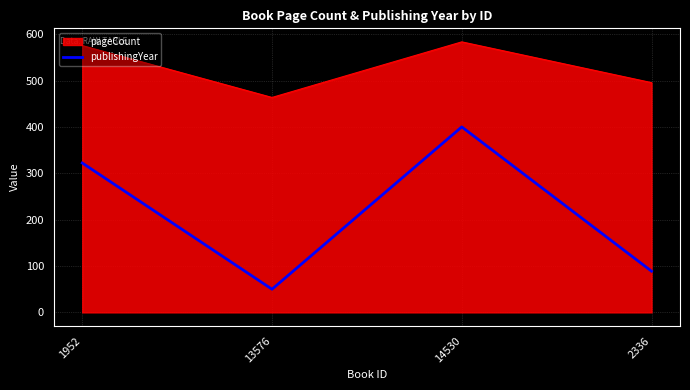

How many lines are shown in the chart?

2